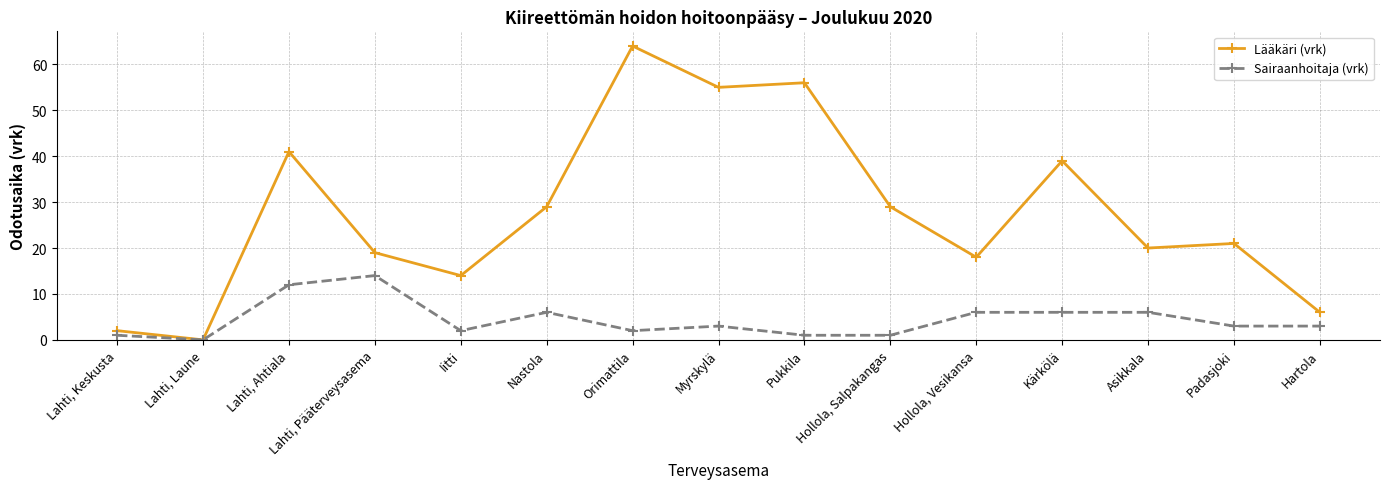

What is the sum of all Lääkäri (vrk) values?

413